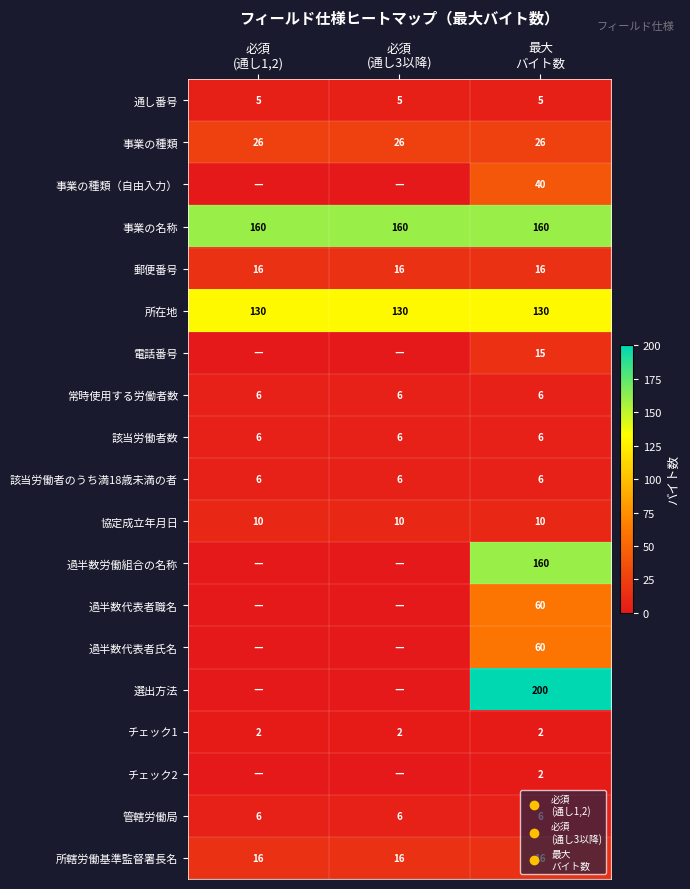

At which category does the chart reach its peak across all series?

最大
バイト数